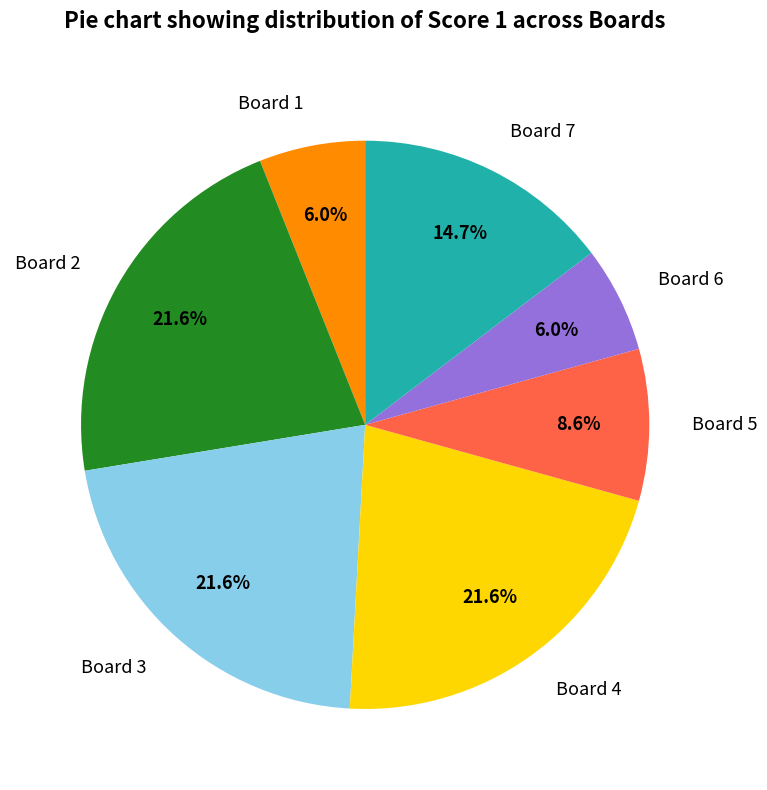

Approximately how many times larger is the value at Board 6 compared to Board 7?

0.4